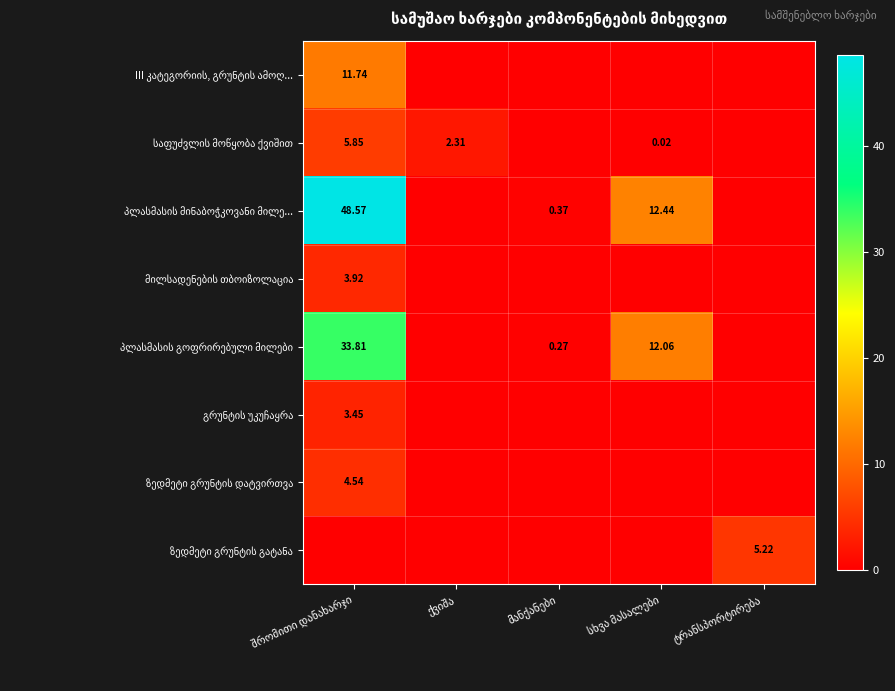

What is the difference between the second highest and minimum values in the საფუძვლის მოწყობა ქვიშით series?

2.3